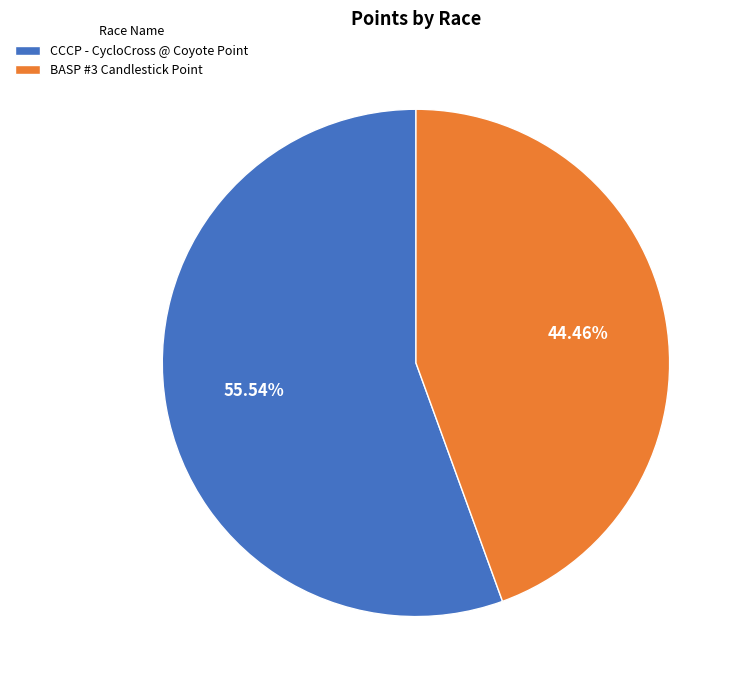

What is the majority slice?

CCCP - CycloCross @ Coyote Point